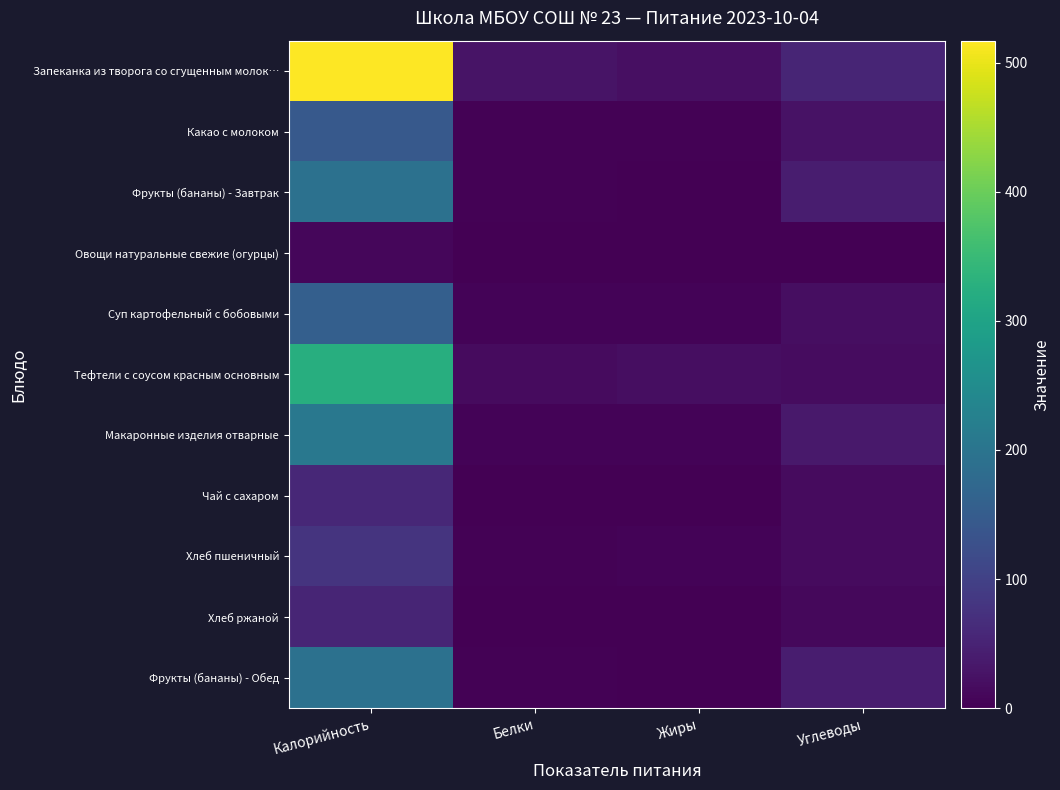

What is the total value across all series at Жиры?

61.9